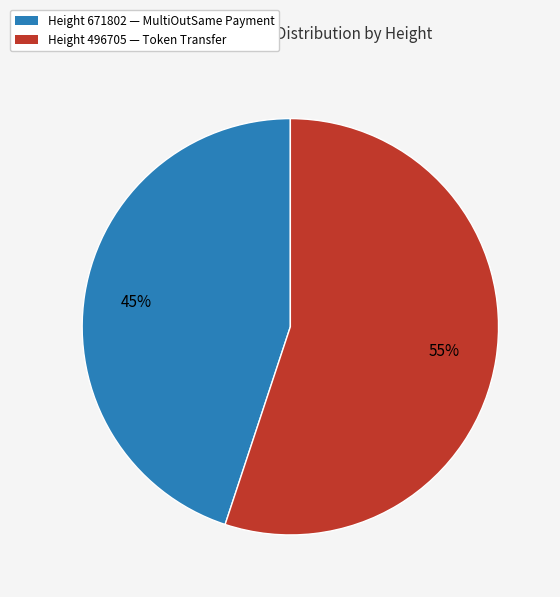

Is there any slice that represents more than half of the pie?

Yes